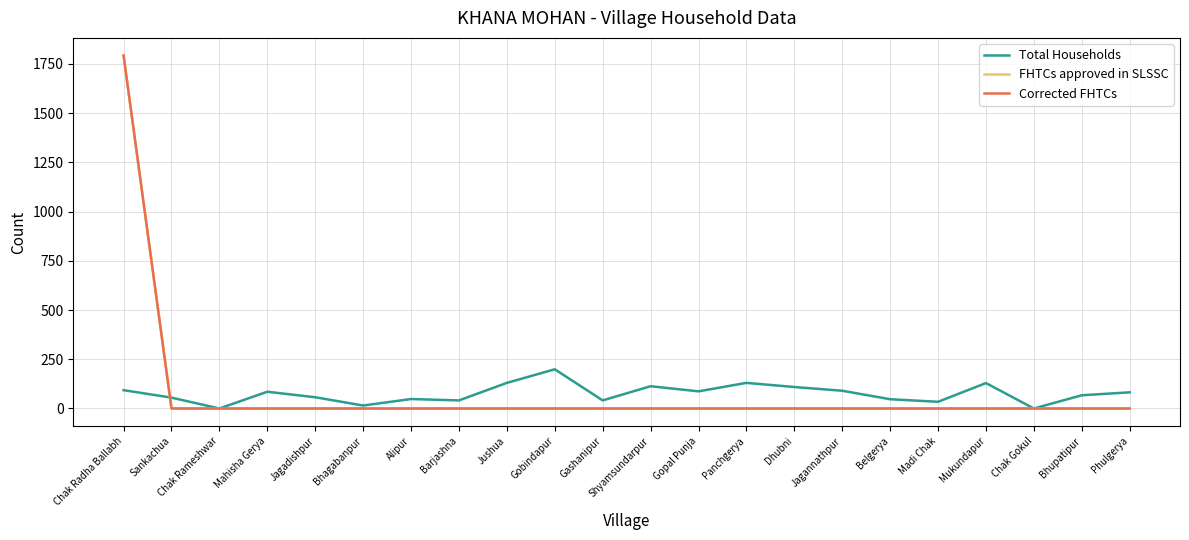

True or false: Total Households has a value of 67 at Bhupatipur.

True